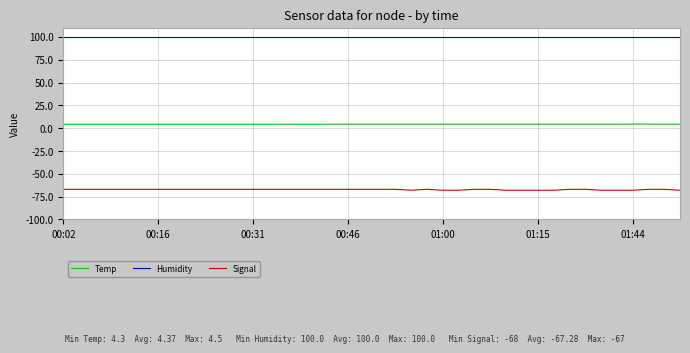

True or false: Humidity and Signal intersect in this chart.

False